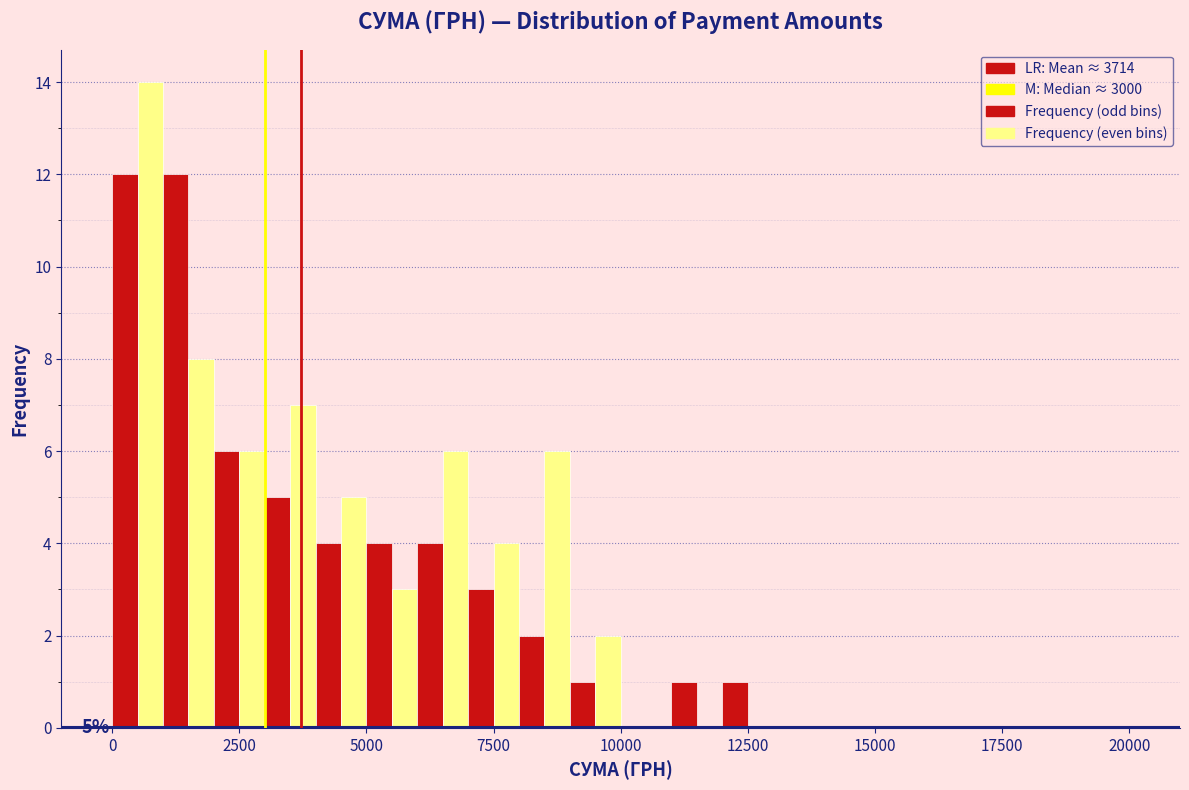

Read against the x-axis, roughly where is the centre of the tallest bar?

1000